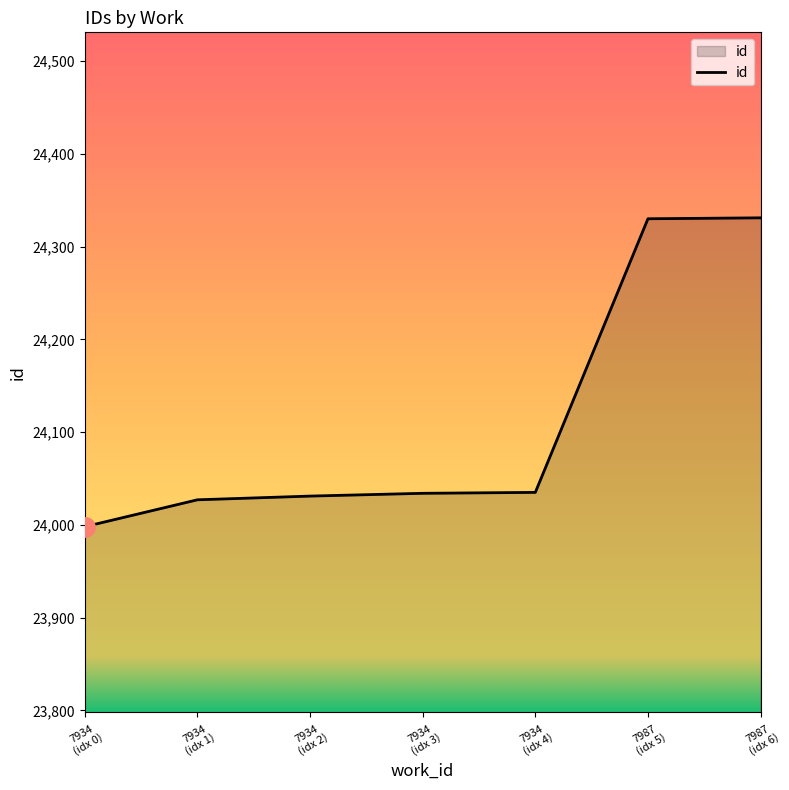

What is the maximum value shown in the chart?

24331